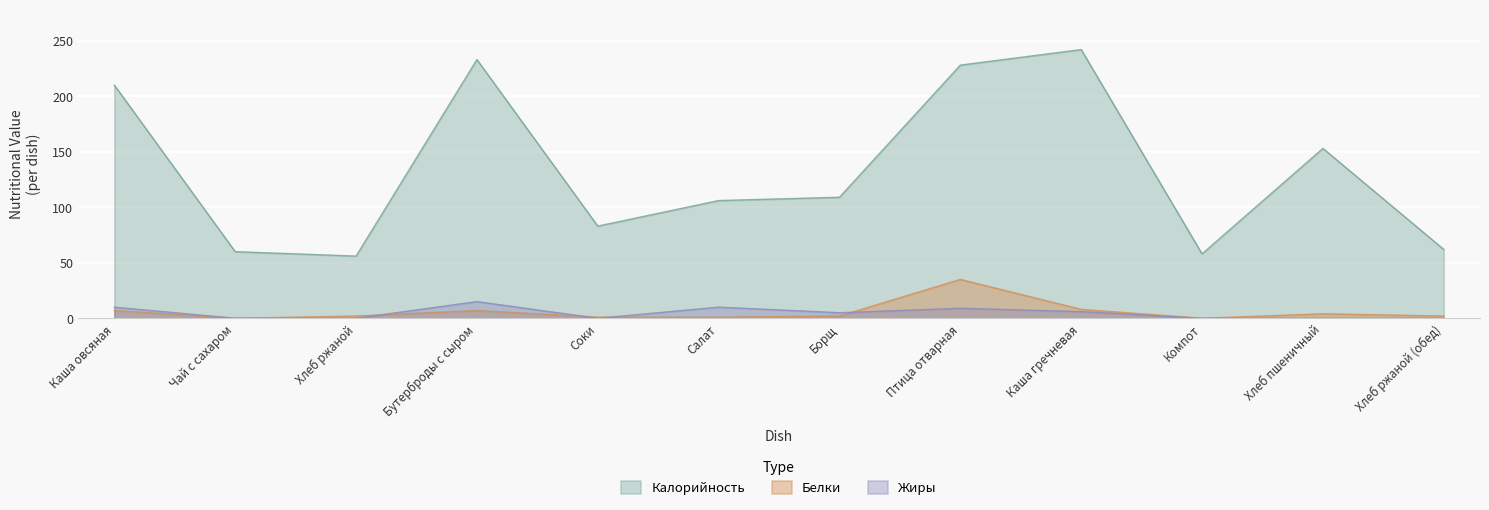

Does the chart display data point markers on the line(s)?

No